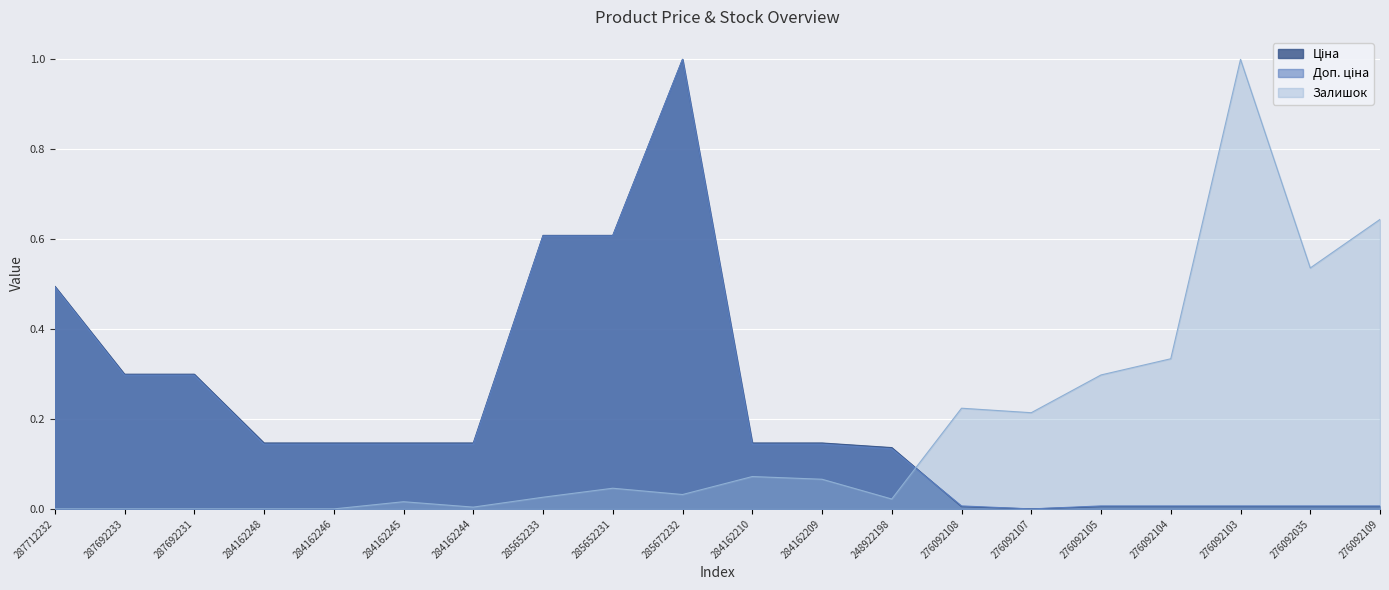

Which series has the widest spread of values?

Ціна